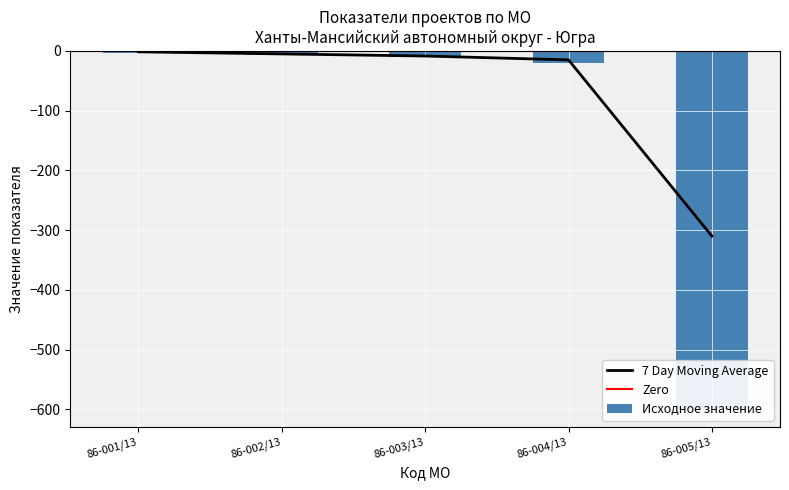

Which series changed the most between 86-002/13 and 86-005/13?

Целевое значение